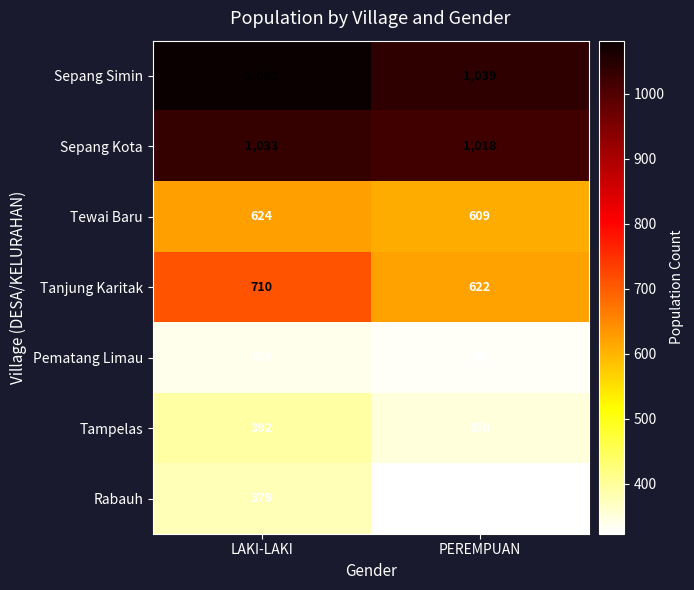

What is the spread (max minus min) of values at LAKI-LAKI?

743